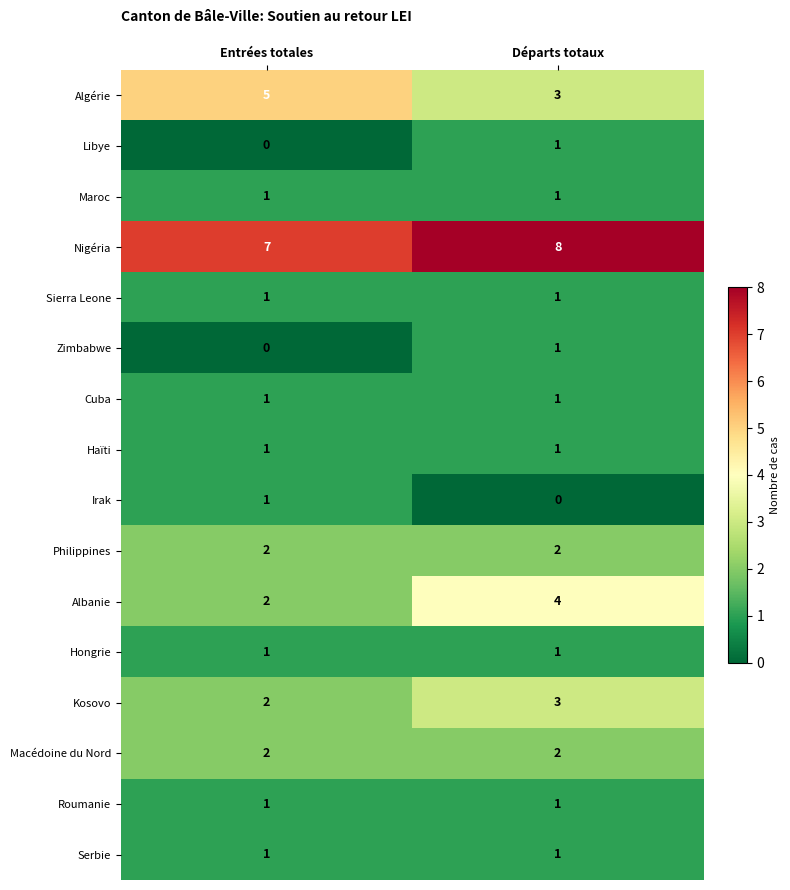

What is the difference between the highest and lowest values at Départs totaux?

8